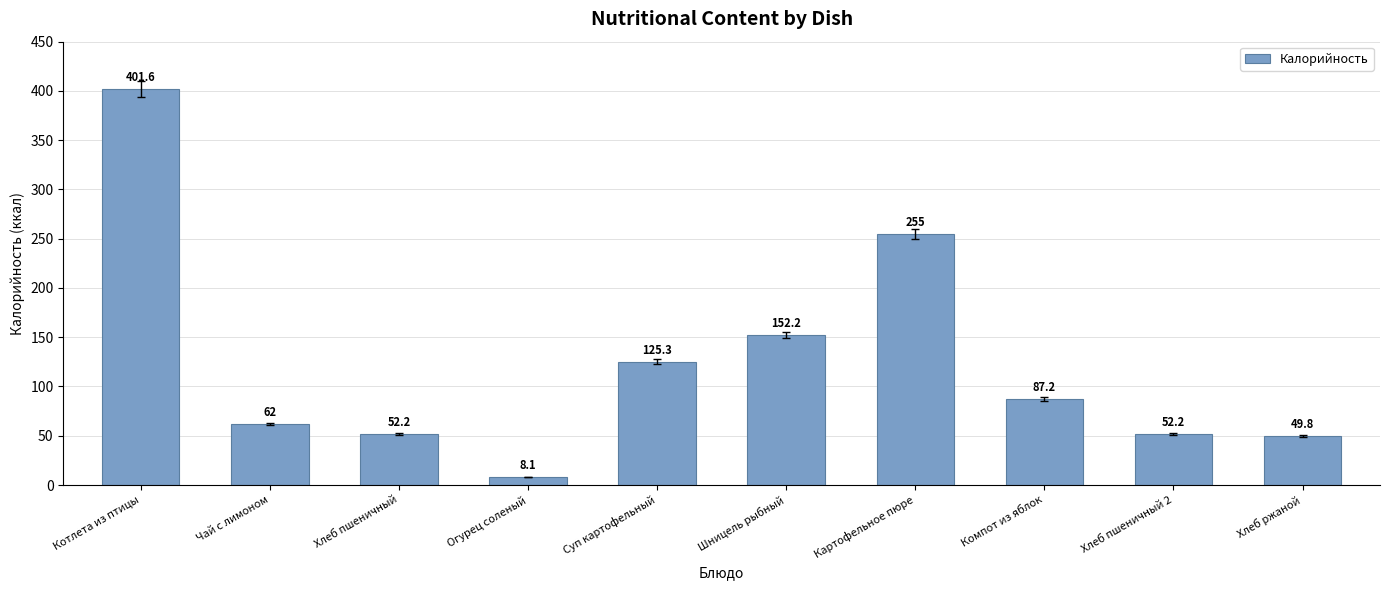

Read the value at Хлеб пшеничный 2.

52.2